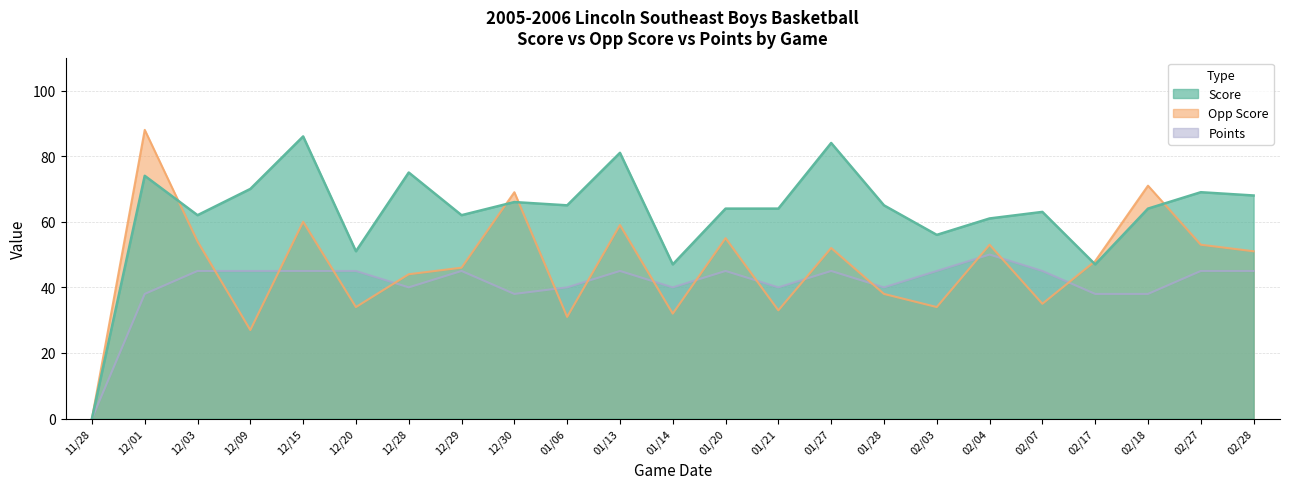

Rank the series at 02/27 from highest to lowest value.

Score, Opp Score, Points